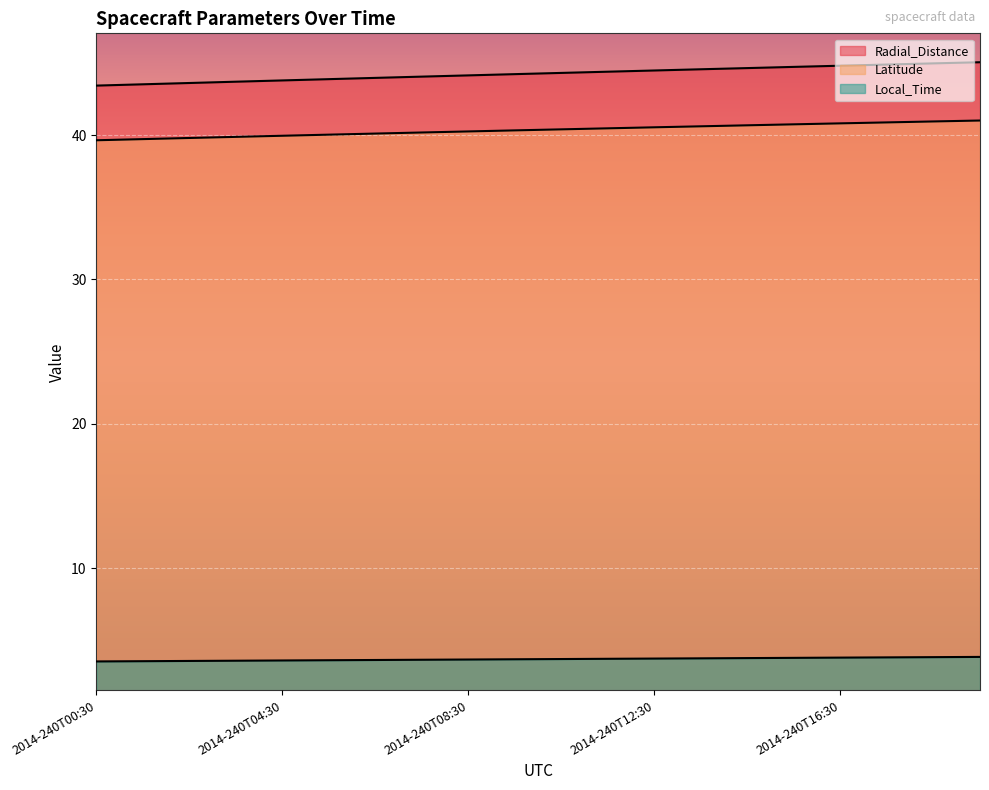

True or false: Radial_Distance has a value of 70.4 at 2014-240T06:30.

False